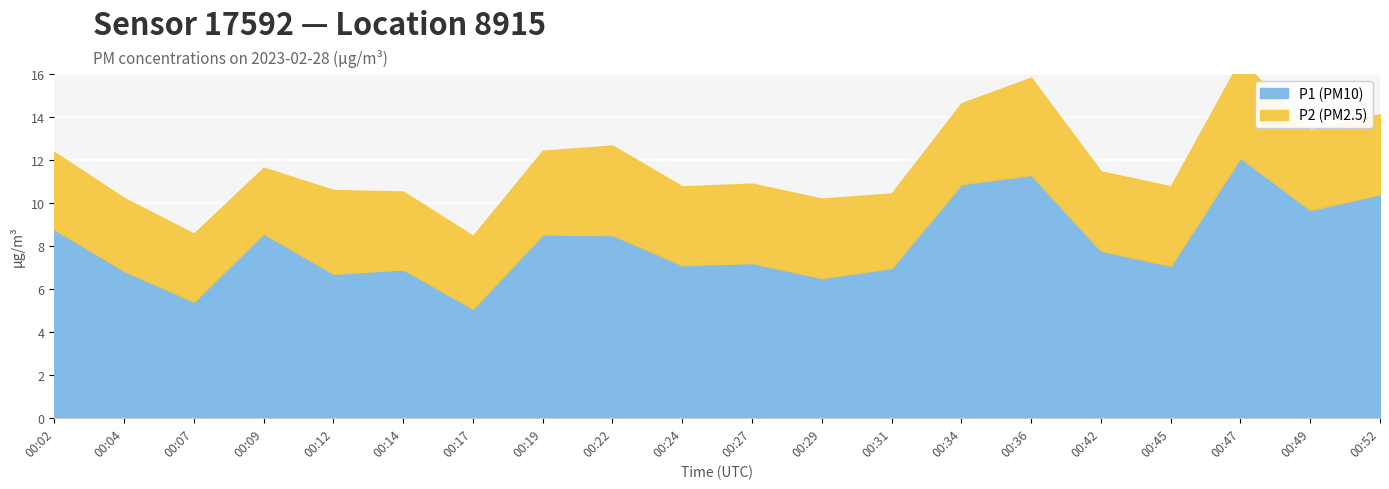

At which category is the sum across all series the highest?

00:47